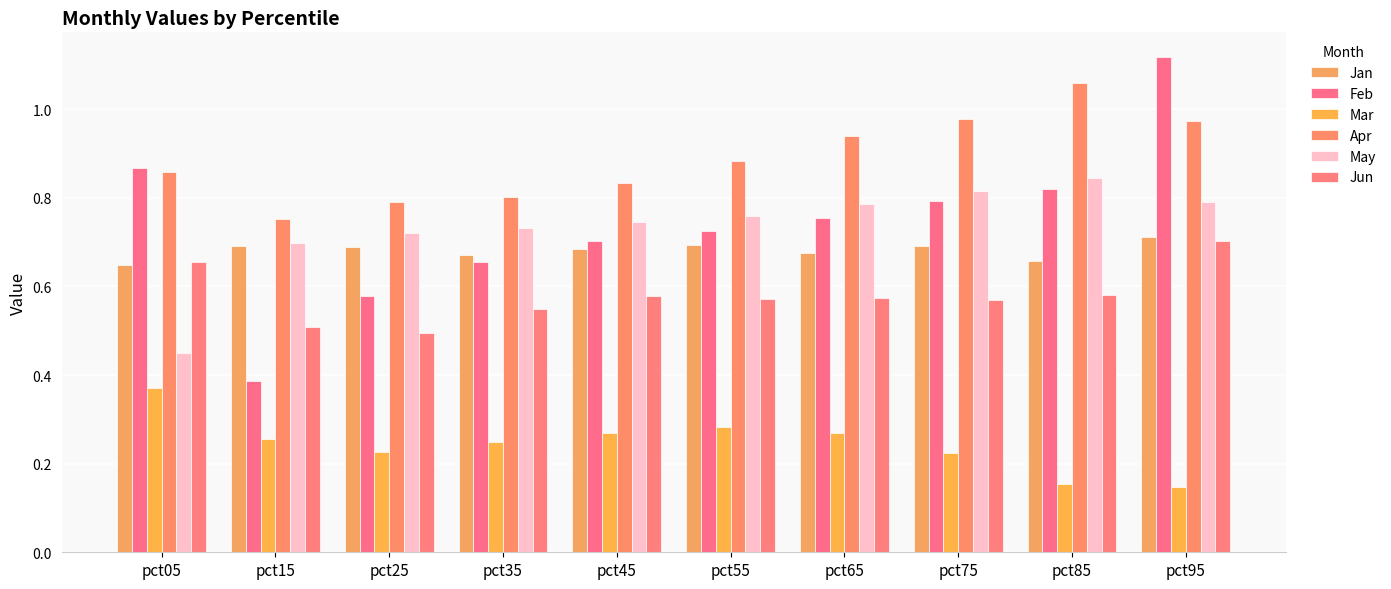

How many series are shown in this chart?

6